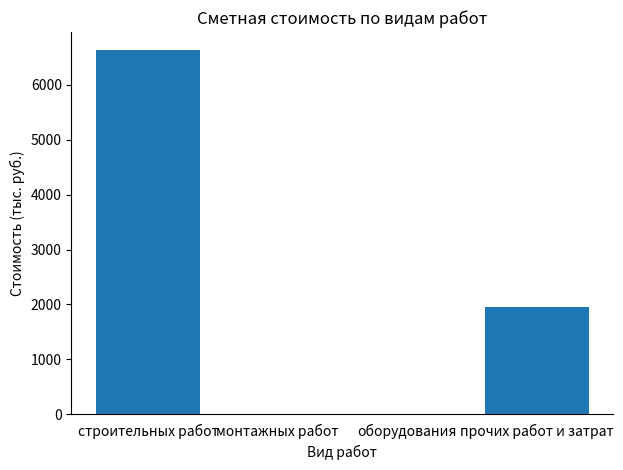

What is the greatest value displayed?

6628.2